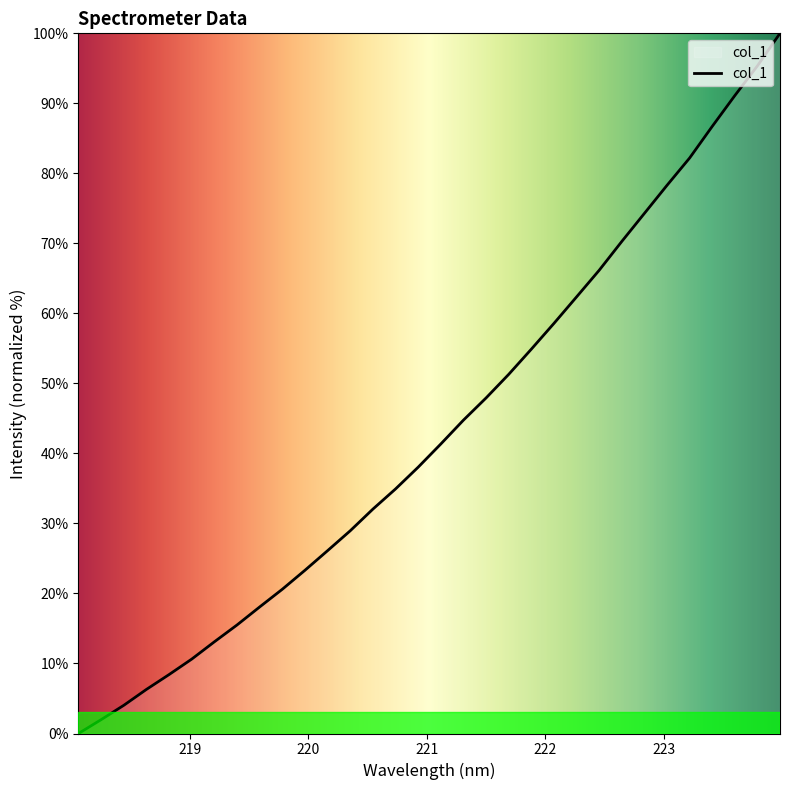

What is the difference between the maximum and minimum values?

100.0